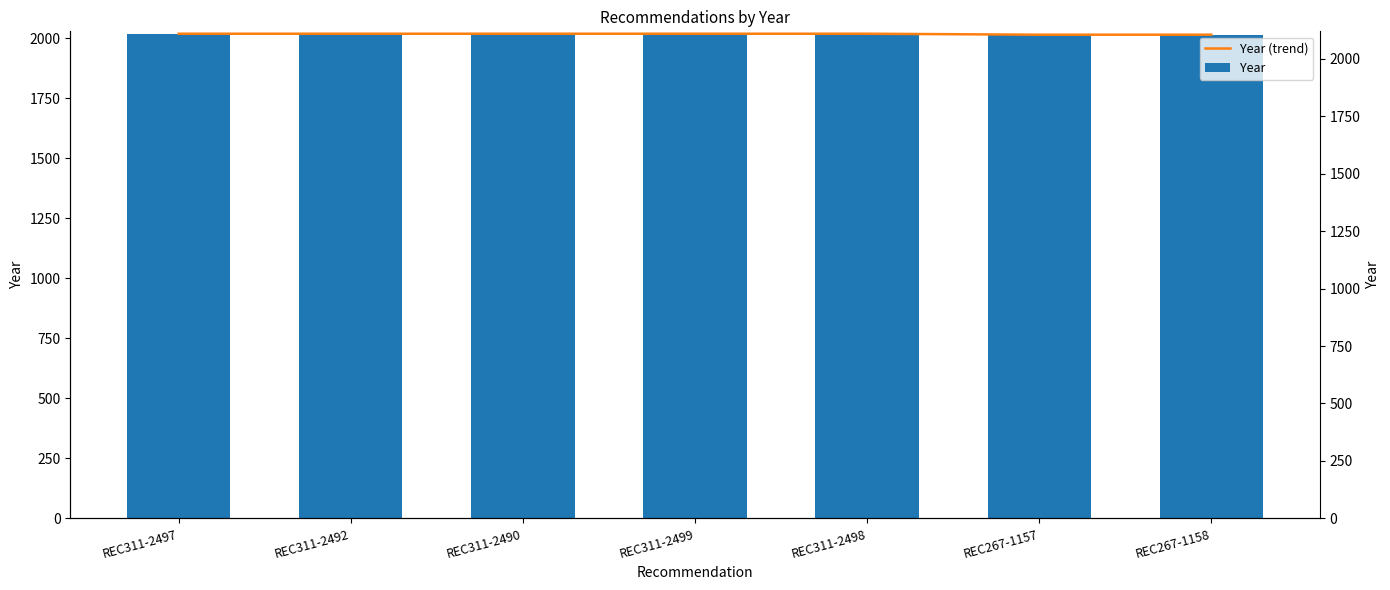

What position from the right is REC311-2490?

5